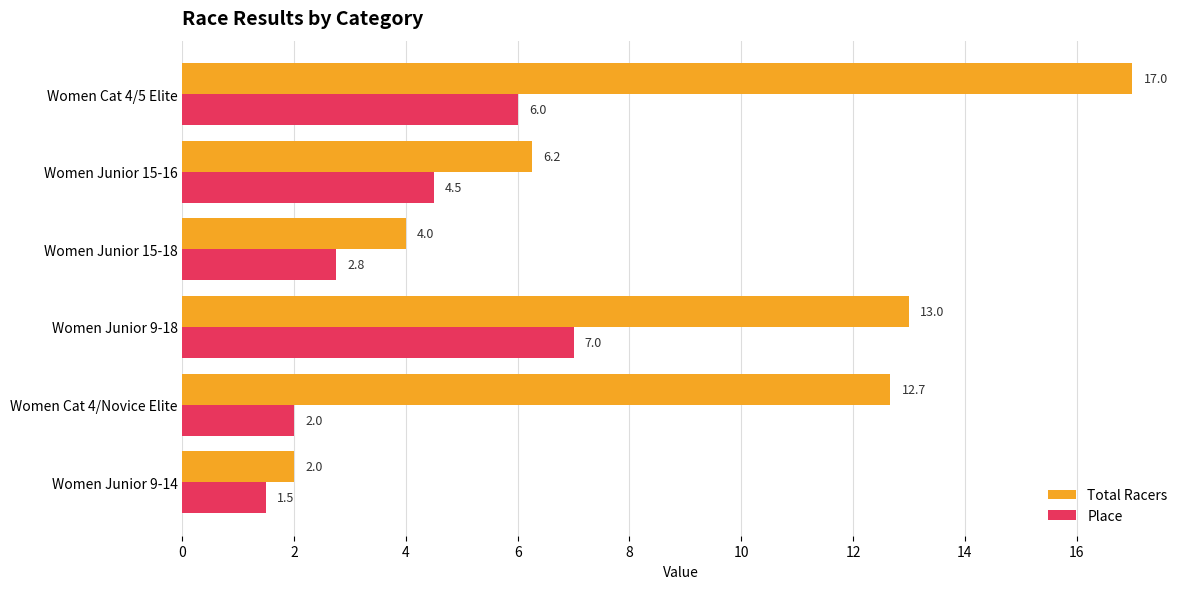

What is the highest value of the Place series?

7.0